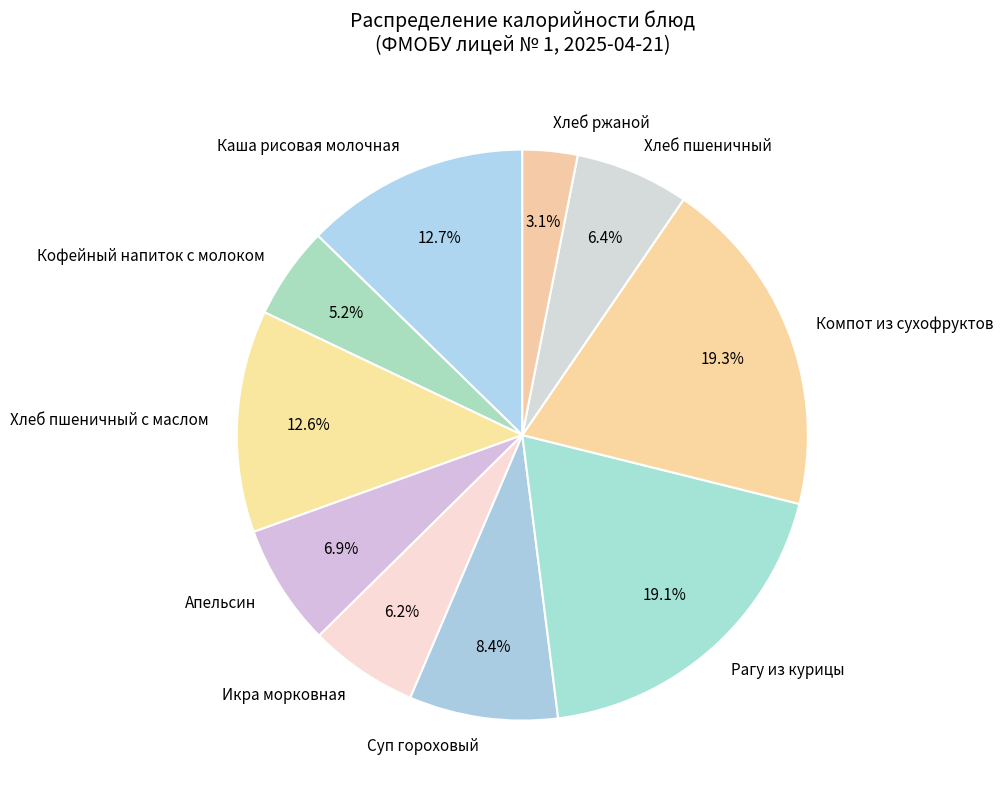

Which category has the smallest portion of the pie?

Хлеб ржаной